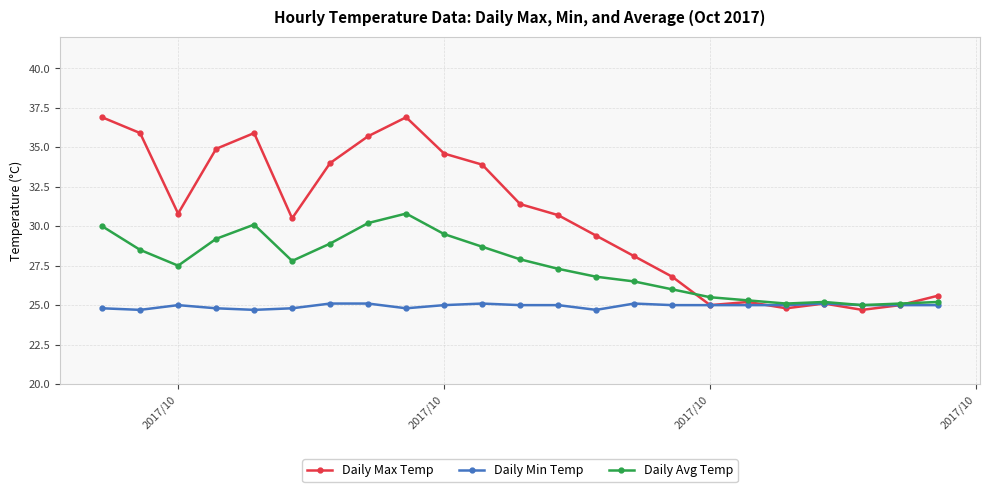

What is the greatest value displayed?

36.9